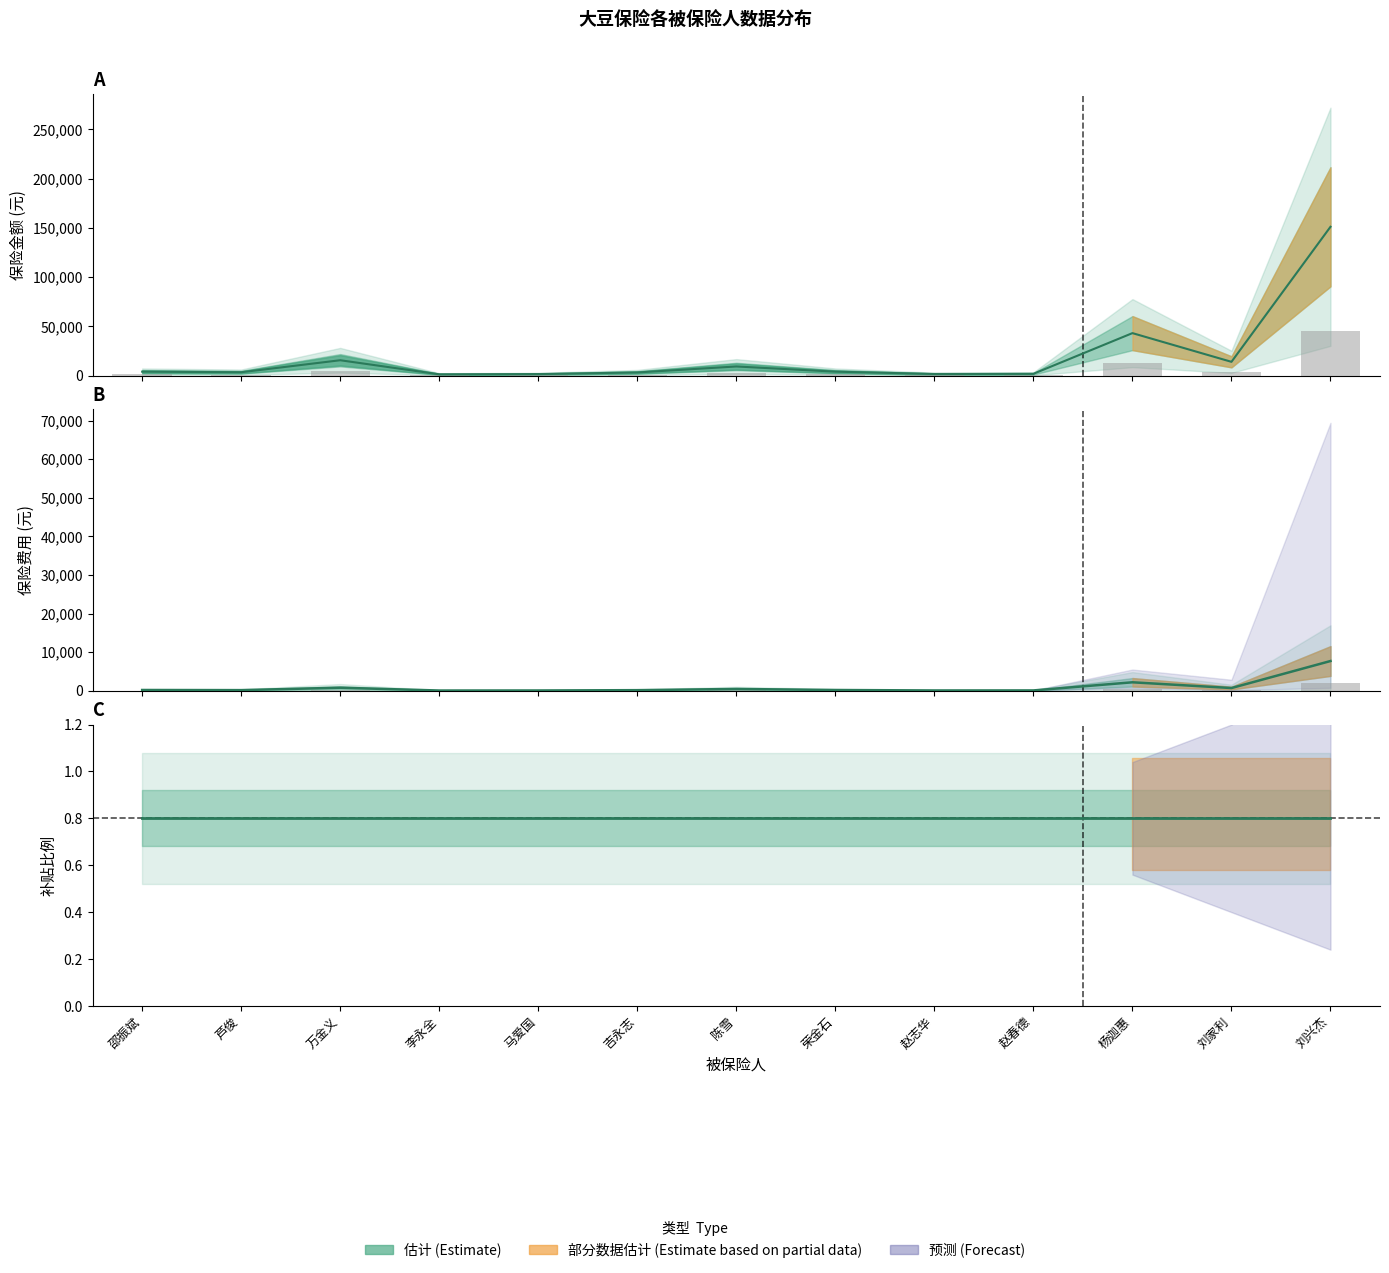

Where does the 保险金额 series first go above 206?

邵振斌